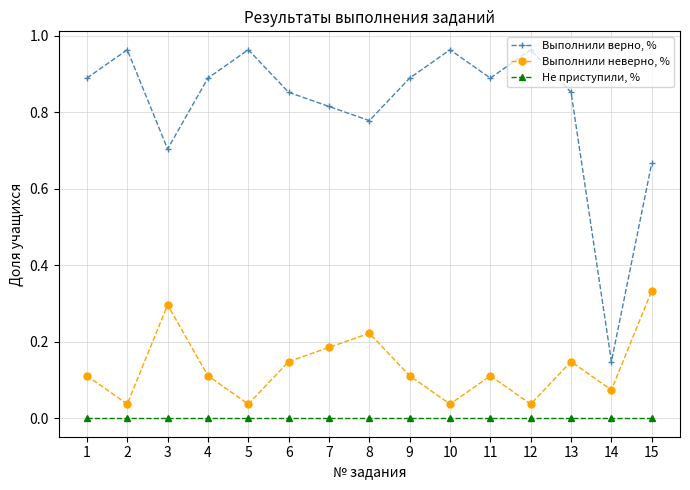

True or false: Выполнили неверно, % has more than 0 interior local peaks.

True